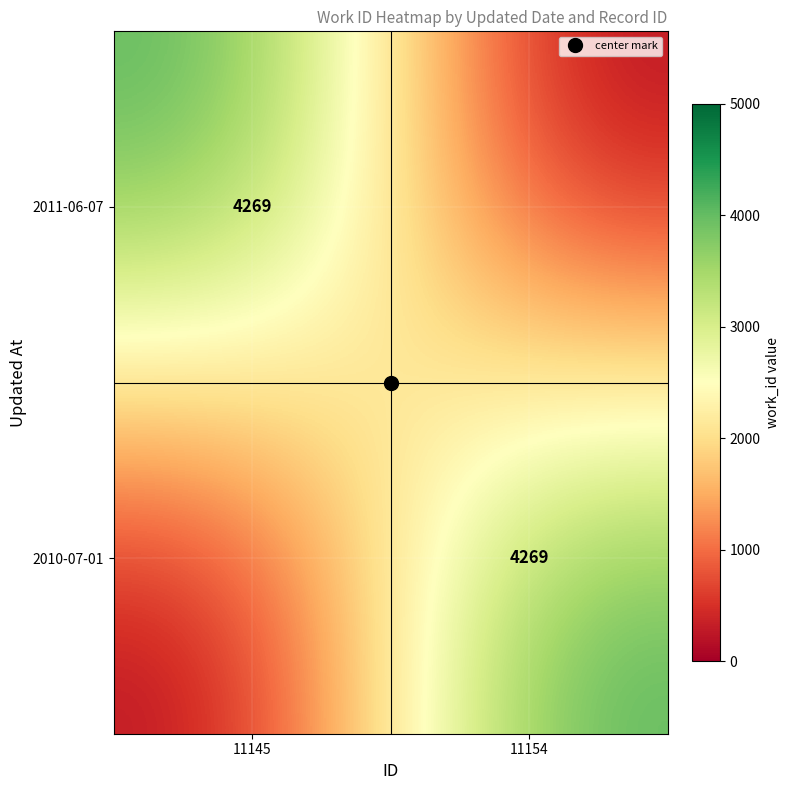

Is it true that 2010-07-01 equals 5831 at 11154?

False